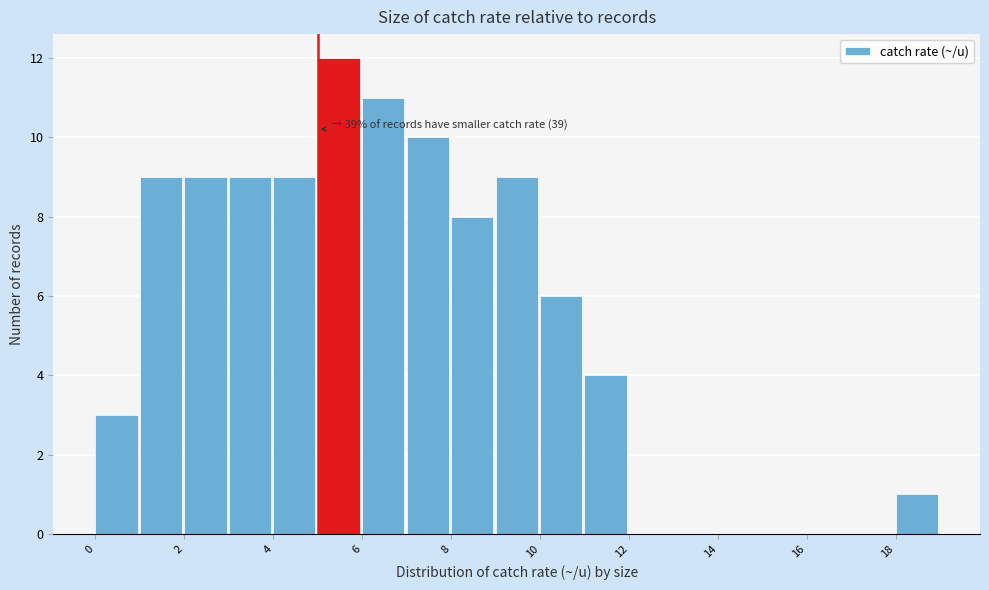

Which range on the x-axis has the tallest bar?

5 to 6